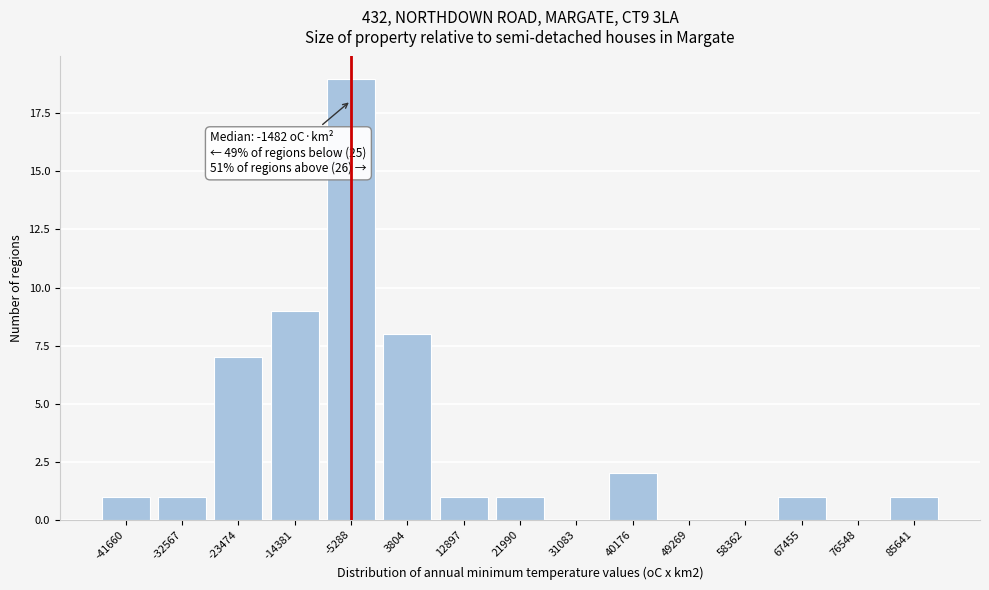

Reading left to right, extract all data points from this chart.

-41660=1	-32567=1	-23474=7	-14381=9	-5288=19	3804=8	12897=1	21990=1	31083=0	40176=2	49269=0	58362=0	67455=1	76548=0	85641=1